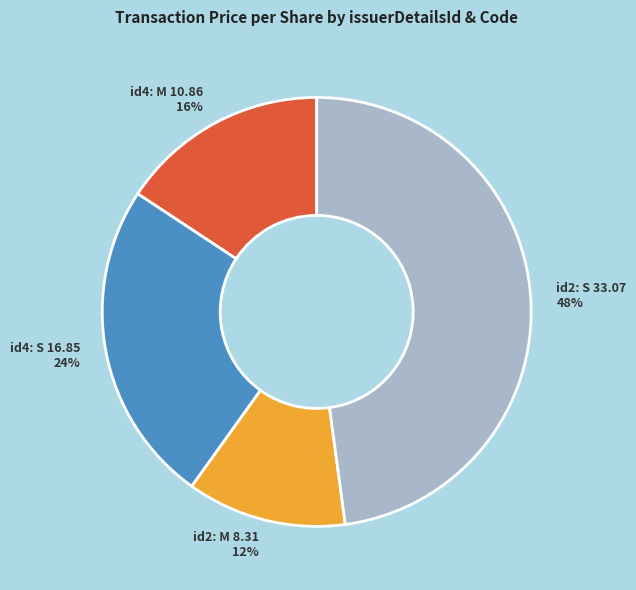

Which category has the biggest portion of the pie?

id2: S 33.07 48%